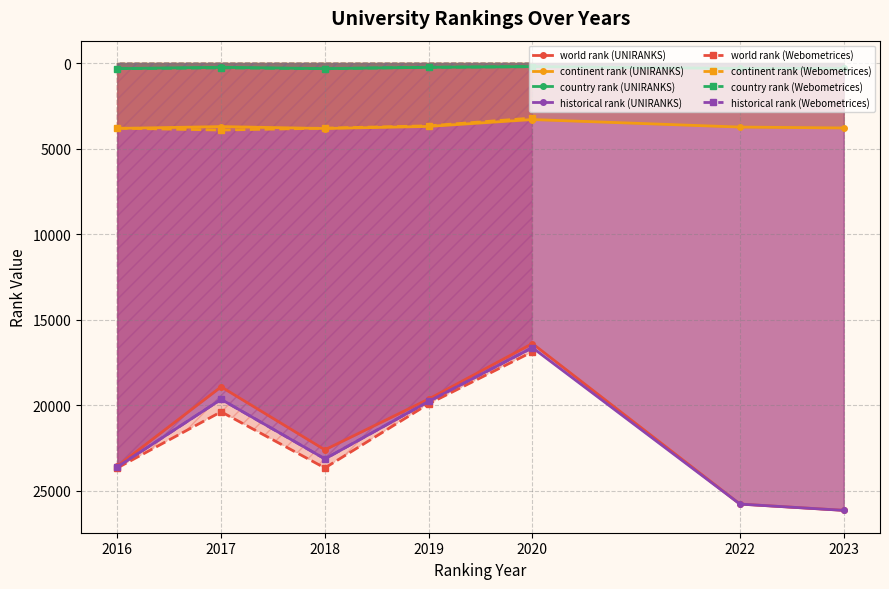

What is the difference between the country rank values at 2016 and 2023?

10.0